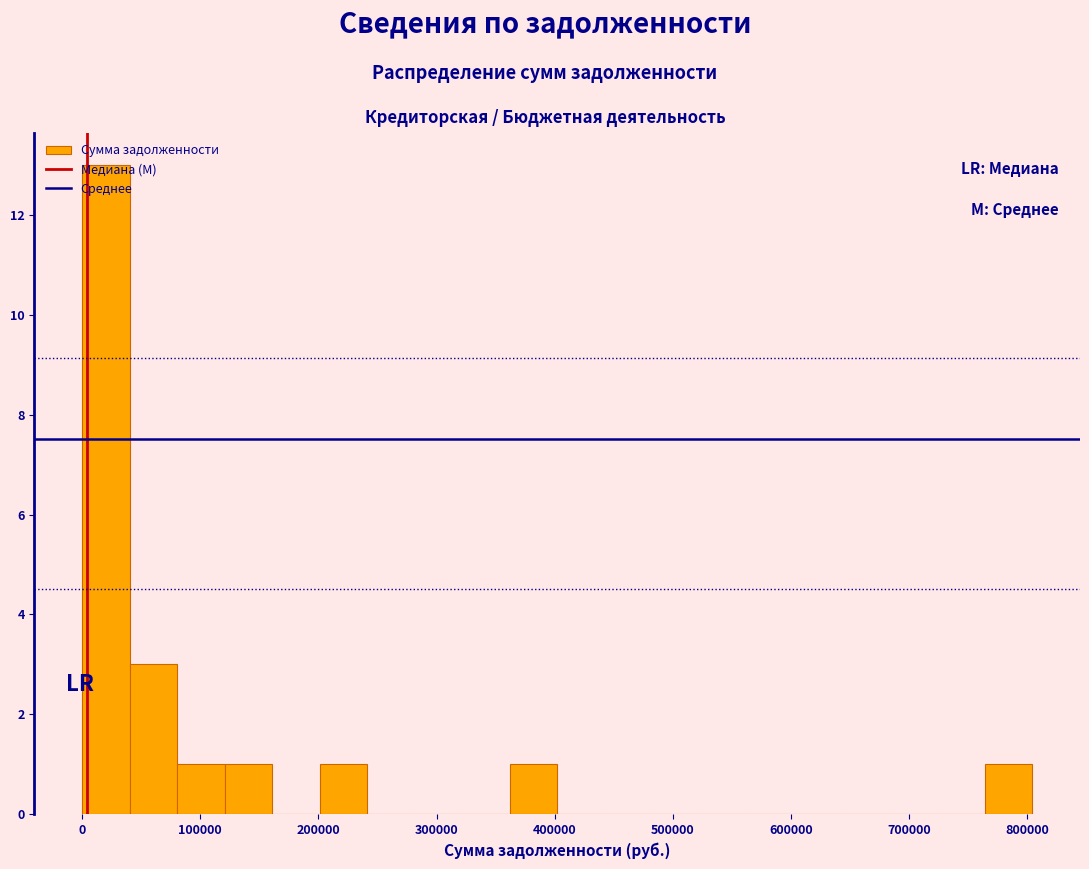

Over which range of the x-axis is the bar tallest?

0 to 40000